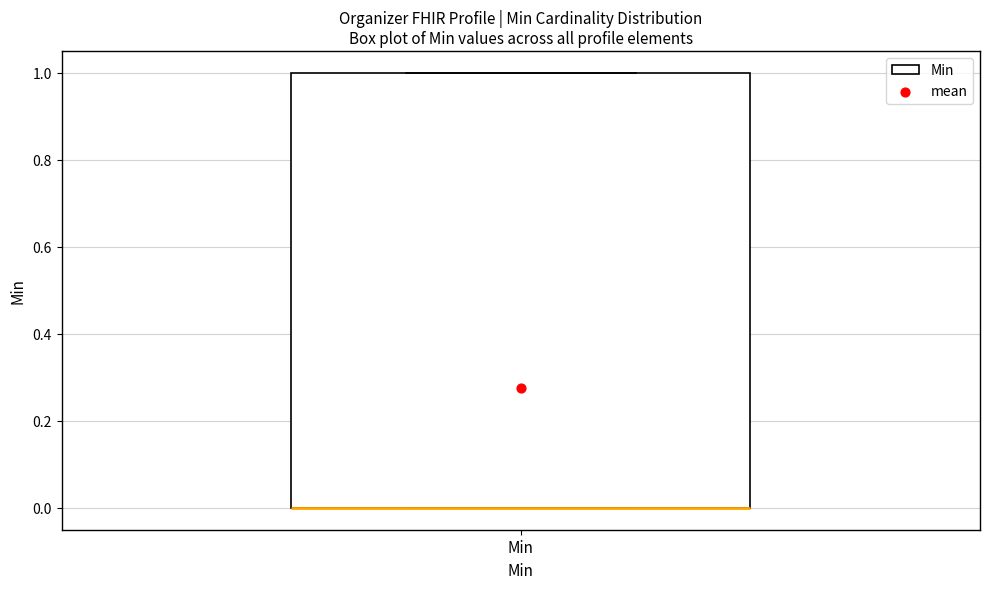

Read this box plot against the y-axis: the position of the median line, the range covered by the box, and the ends of both whiskers. The values are not printed on the chart, so give them approximately, as read against the axis.

median 0 (drawn on the box's lower edge), box 0 to 1, whiskers 0 to 1